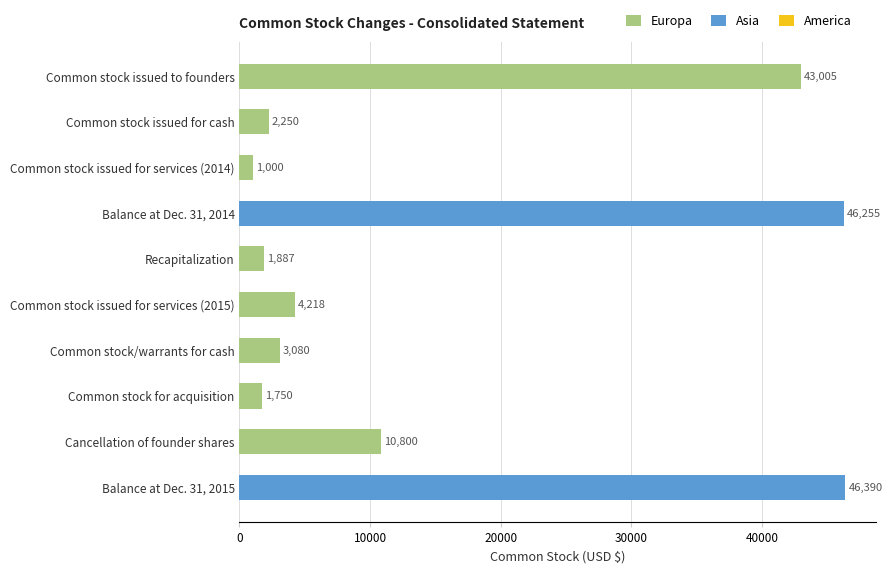

What is the change in value from Balance at Dec. 31, 2014 to Common stock/warrants for cash?

-43175